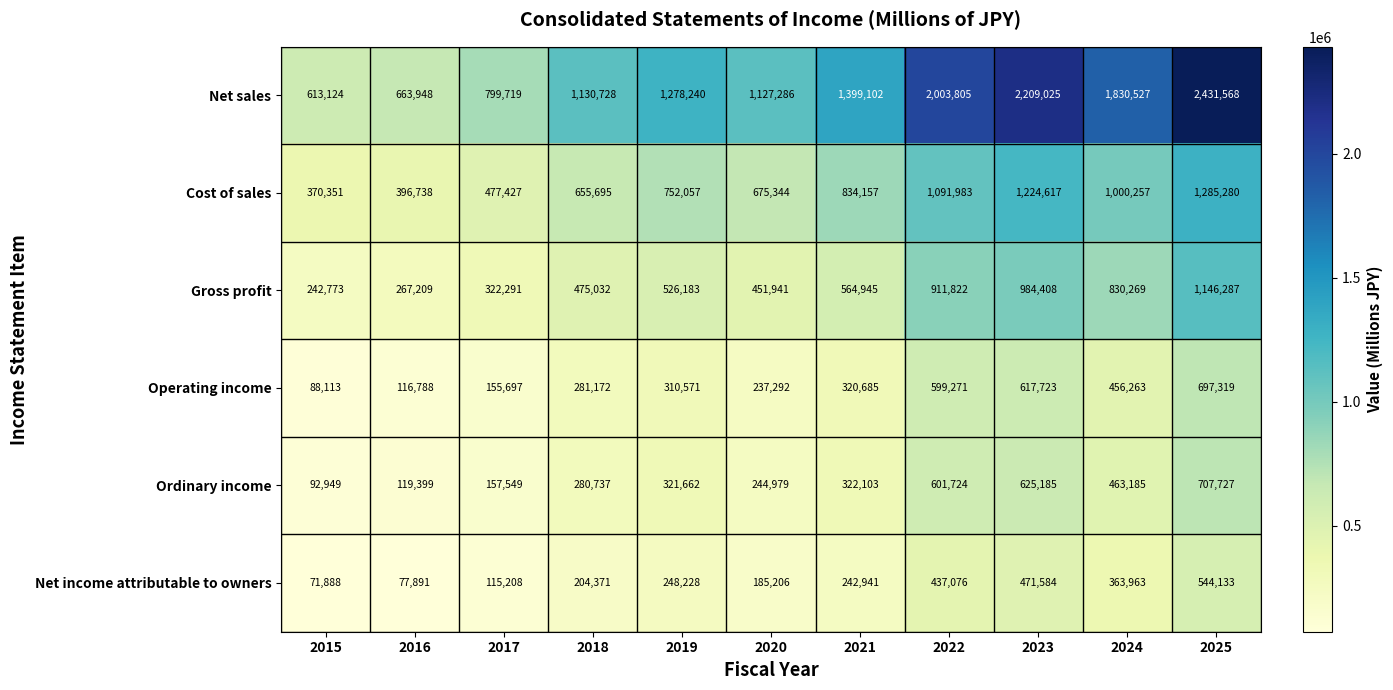

Which series has the widest spread of values?

Net sales